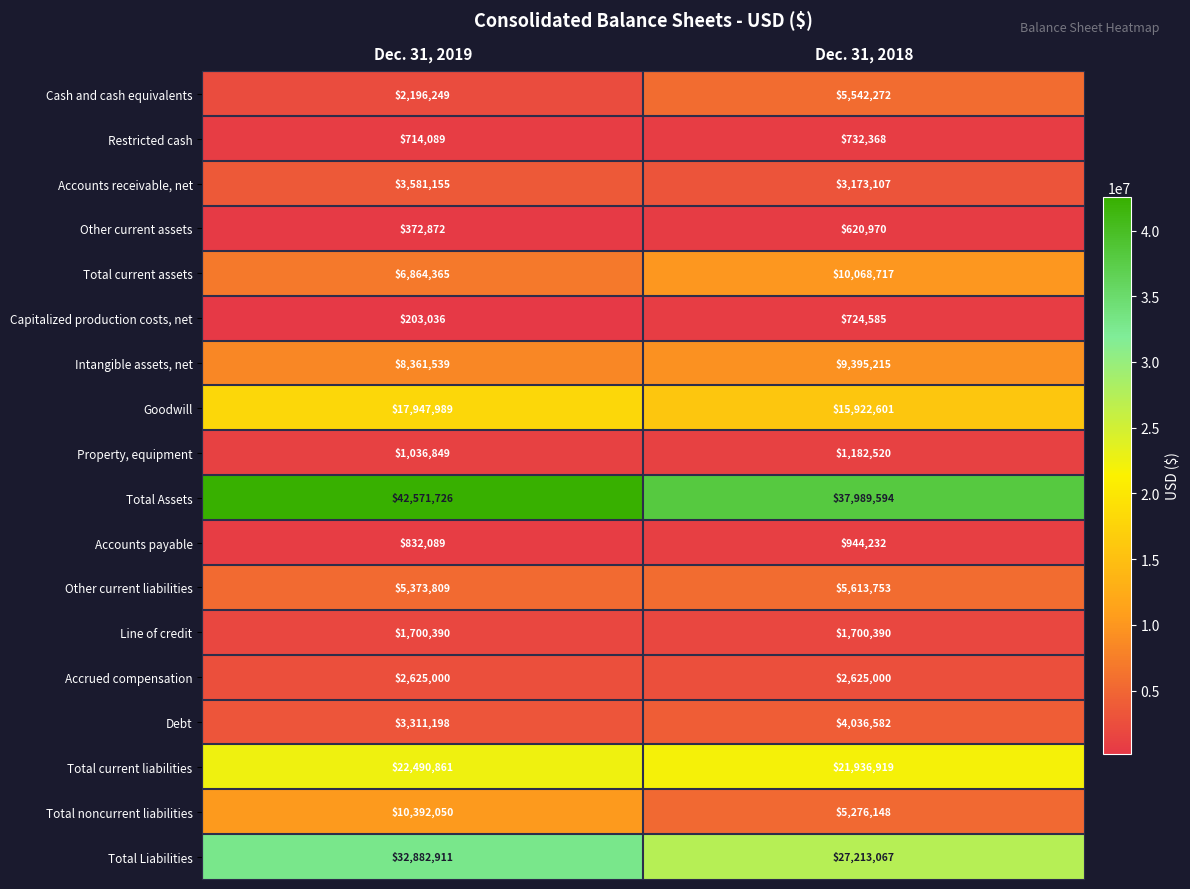

What is the smallest value displayed?

203036